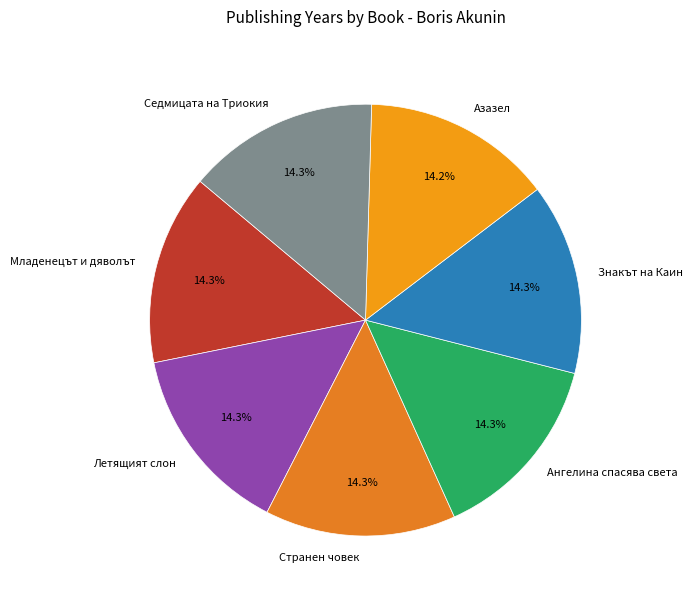

Combined, do Летящият слон and Знакът на Каин account for over 50%?

No